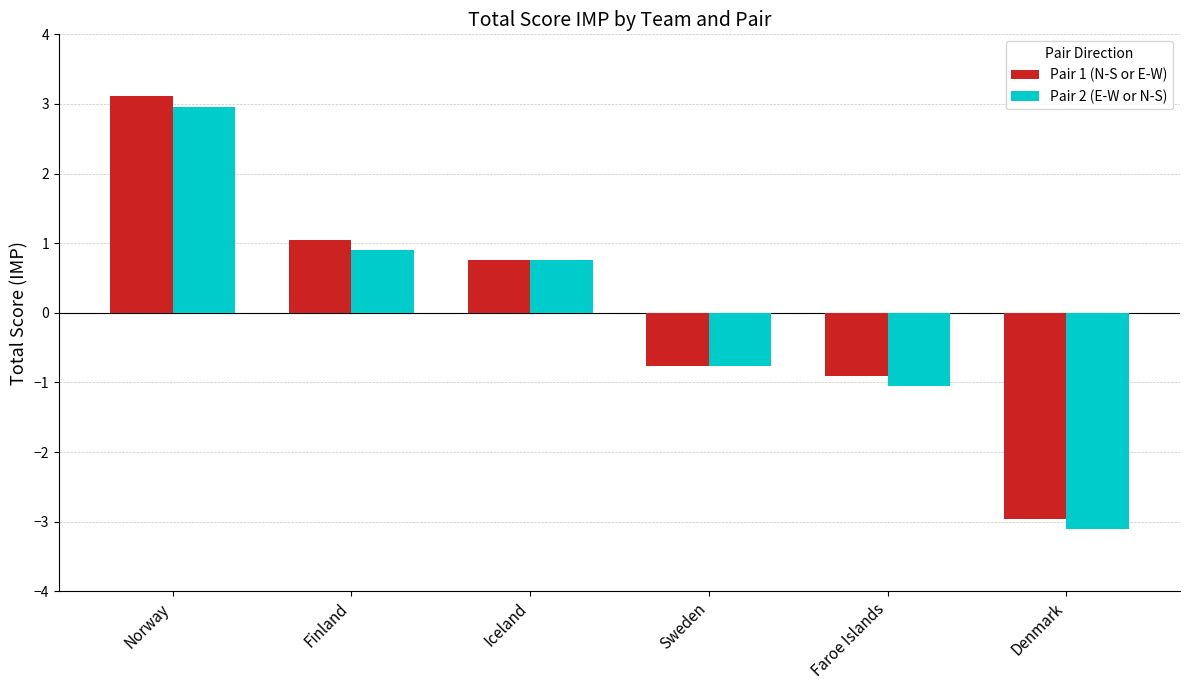

How many distinct data groups are displayed?

2